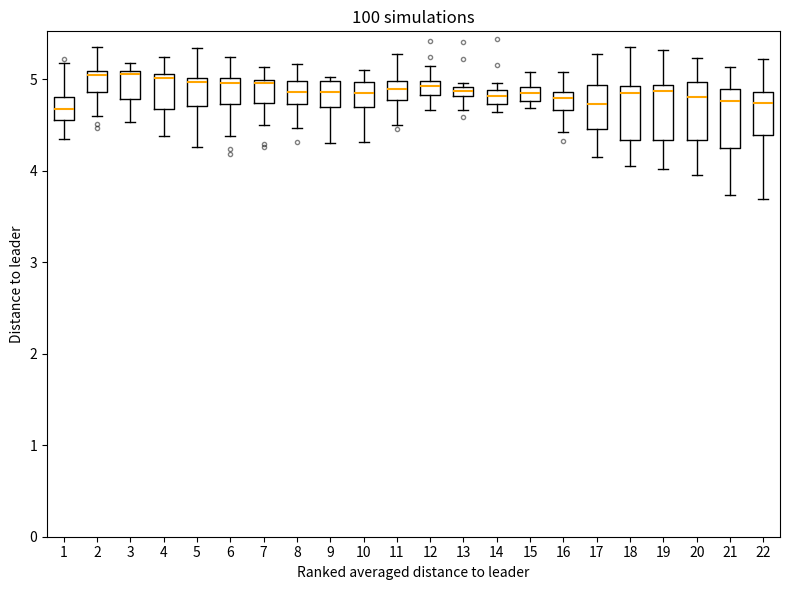

Where is the upper edge of the box at x = 16 on the y-axis? The values are not printed on the chart, so give them approximately, as read against the axis.

4.9